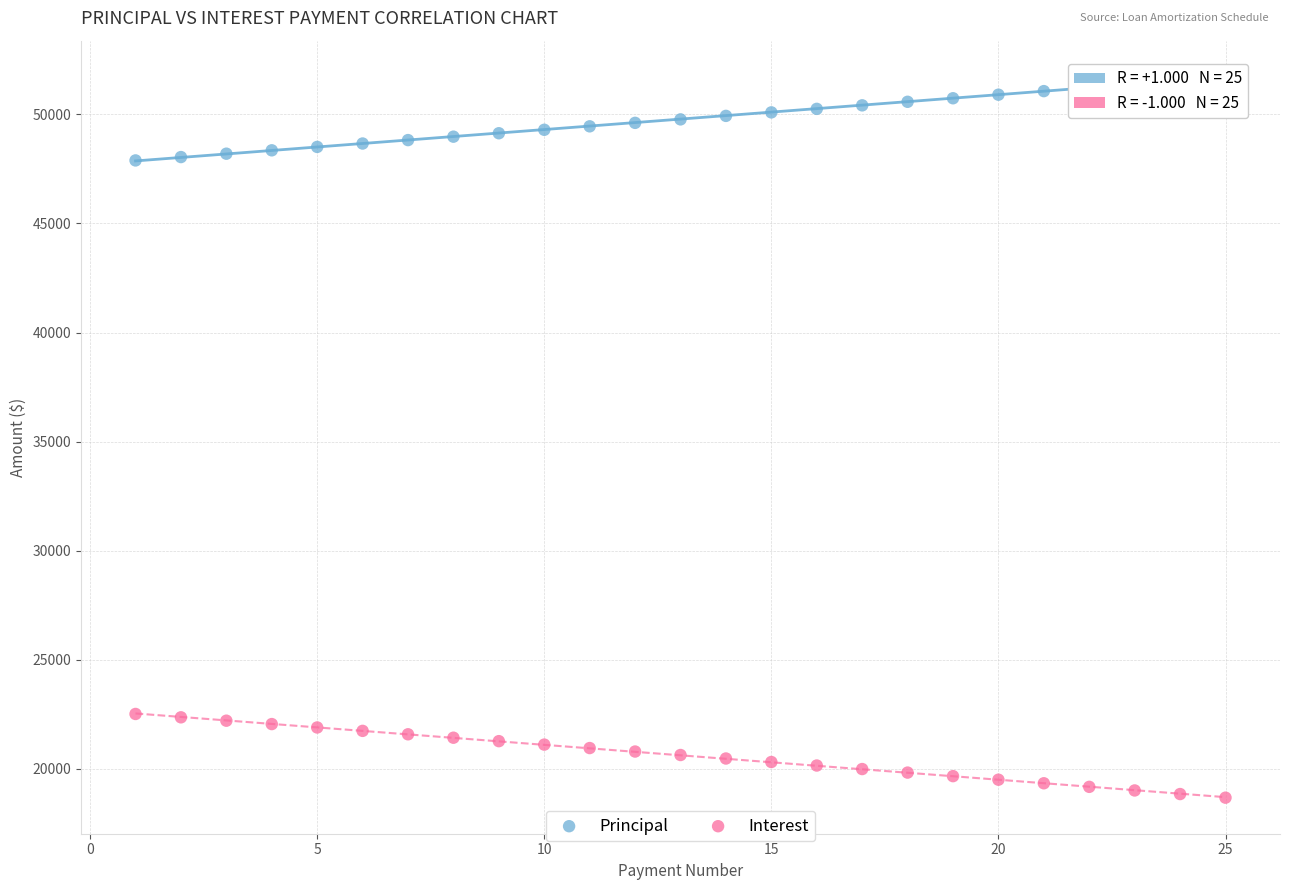

What is the X range (max minus min) for the scatter plot?

24.0